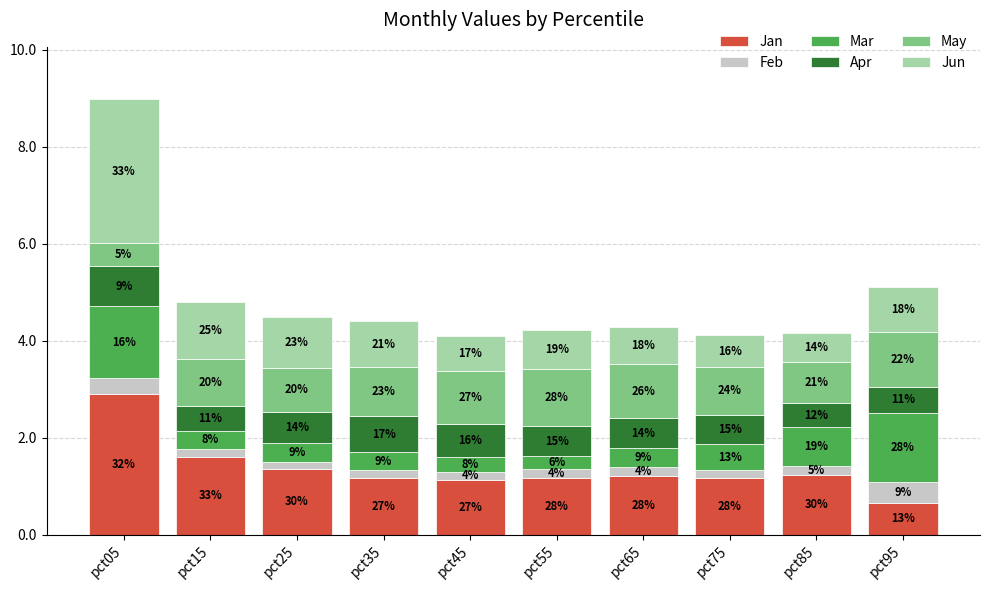

What is the sum of the May values at pct25 and pct05?

1.4